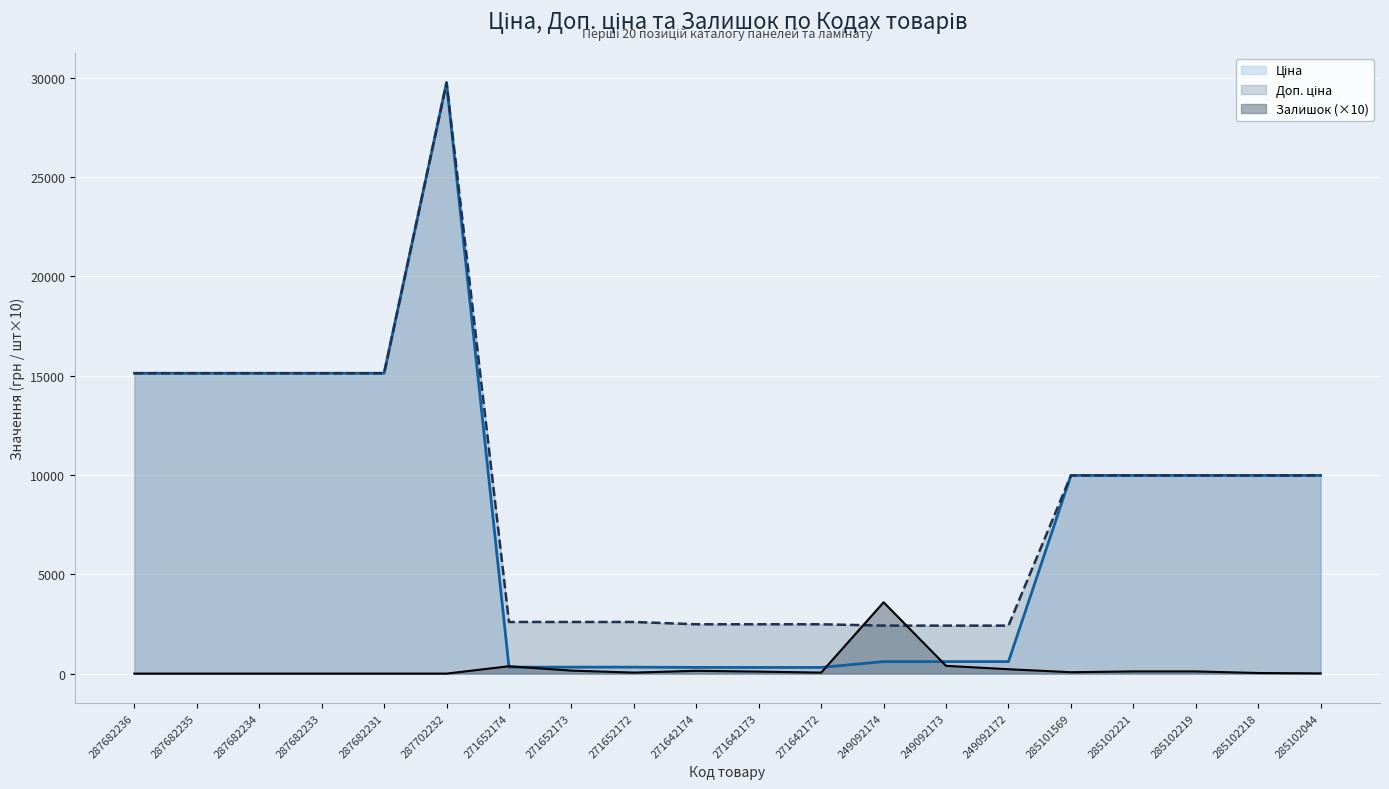

Reading left to right, what are all the values shown in this chart?

Ціна: 15120.0	15120.0	15120.0	15120.0	15120.0	29747.2	324.8	324.8	324.8	310.3	310.3	310.3	603.7	603.7	603.7	9975.0	9975.0	9975.0	9975.0	9975.0
Доп. ціна: 15120.0	15120.0	15120.0	15120.0	15120.0	29747.2	2598.3	2598.3	2598.3	2482.4	2482.4	2482.4	2414.8	2414.8	2414.8	9975.0	9975.0	9975.0	9975.0	9975.0
Залишок: 0.0	0.0	0.0	0.0	0.0	0.0	370.0	150.0	50.0	140.0	100.0	50.0	3590.0	390.0	220.0	70.0	110.0	110.0	30.0	10.0